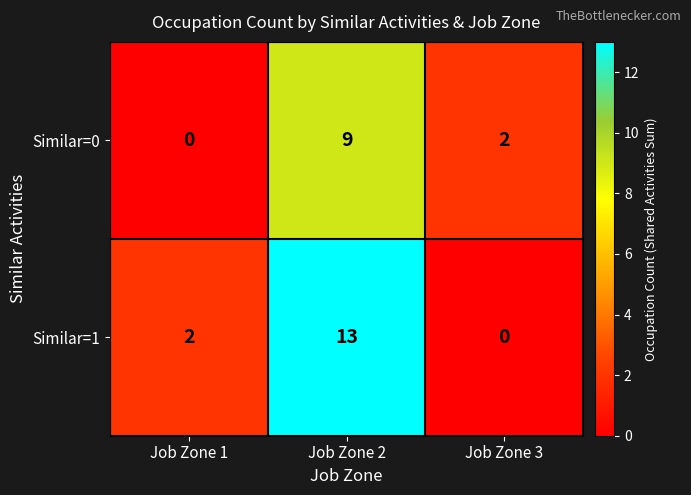

What is the difference between the highest and lowest values at Job Zone 2?

4